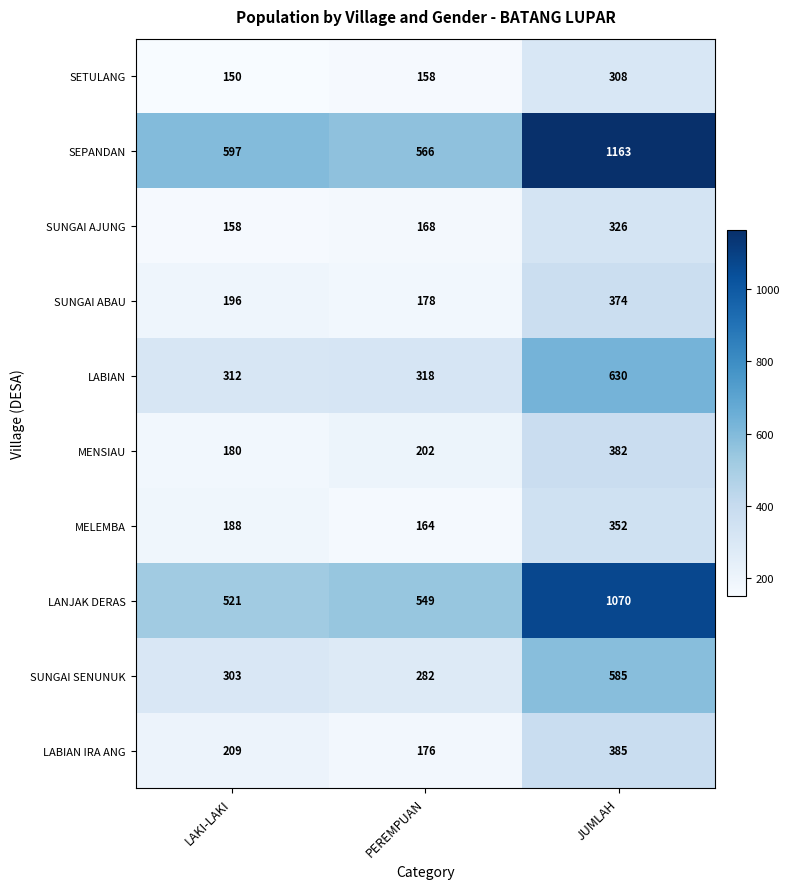

At which category is the sum across all series the highest?

JUMLAH